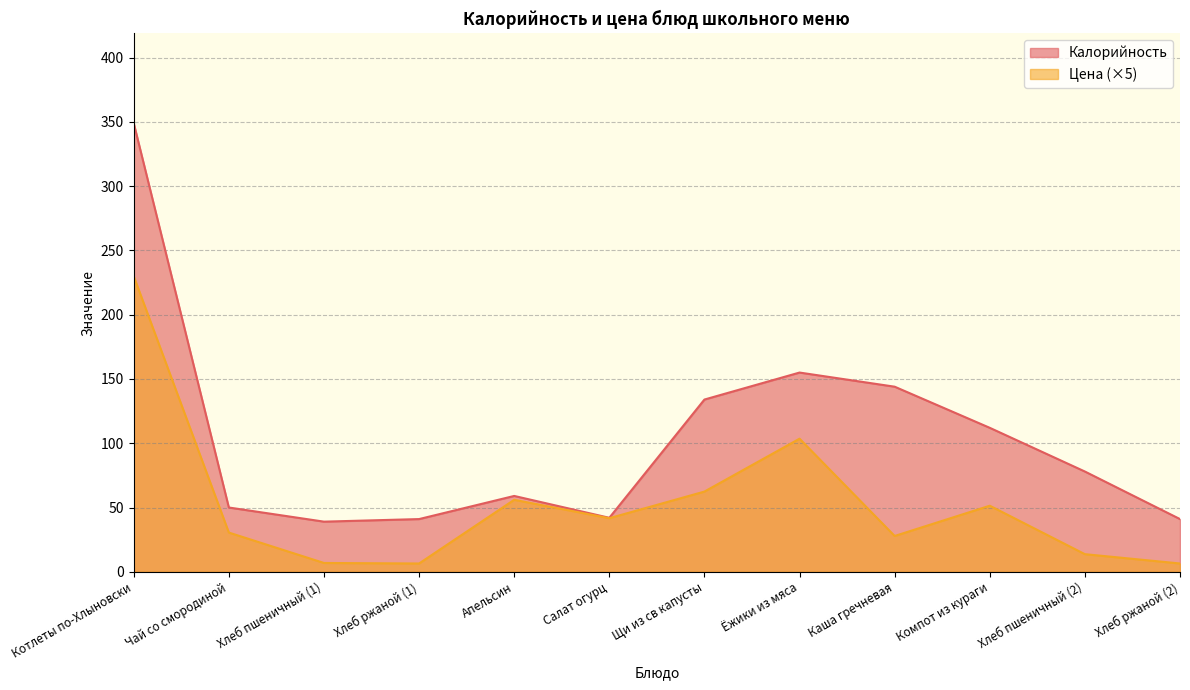

What is the difference between the maximum and second lowest values in the Калорийность series?

308.0